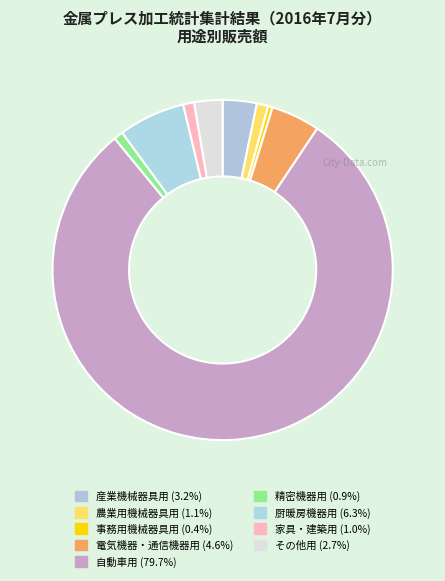

What percentage do 電気機器・通信機器用 and 家具・建築用 together represent?

5.7%